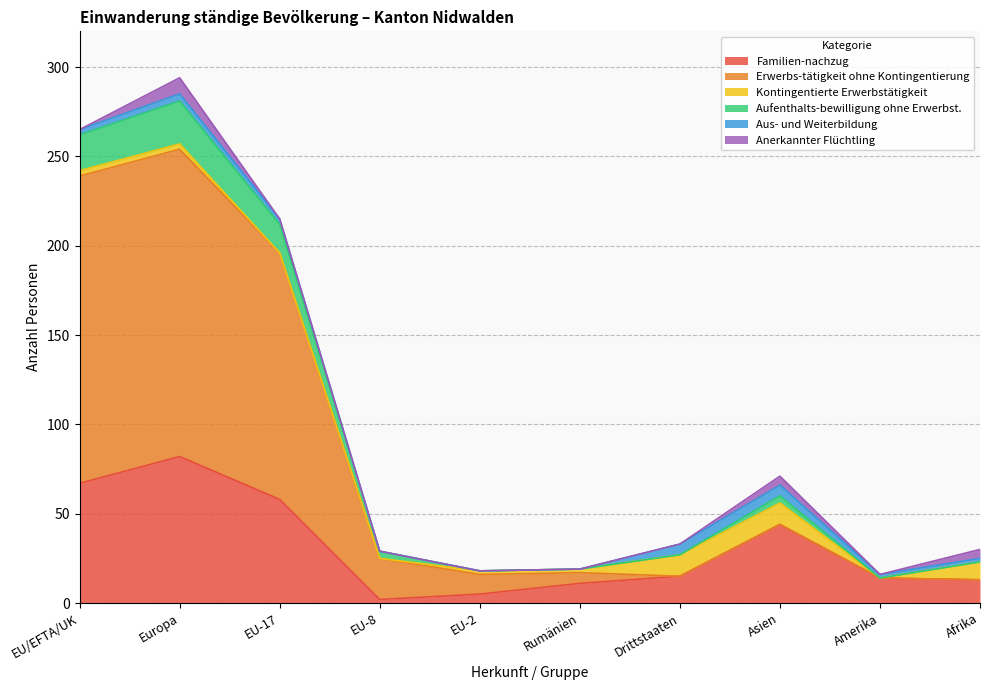

Rank the categories by Erwerbs-tätigkeit ohne Kontingentierung value from lowest to highest.

Afrika, Amerika, Drittstaaten, EU-2, Rumänien, EU-8, Asien, EU-17, EU/EFTA/UK, Europa